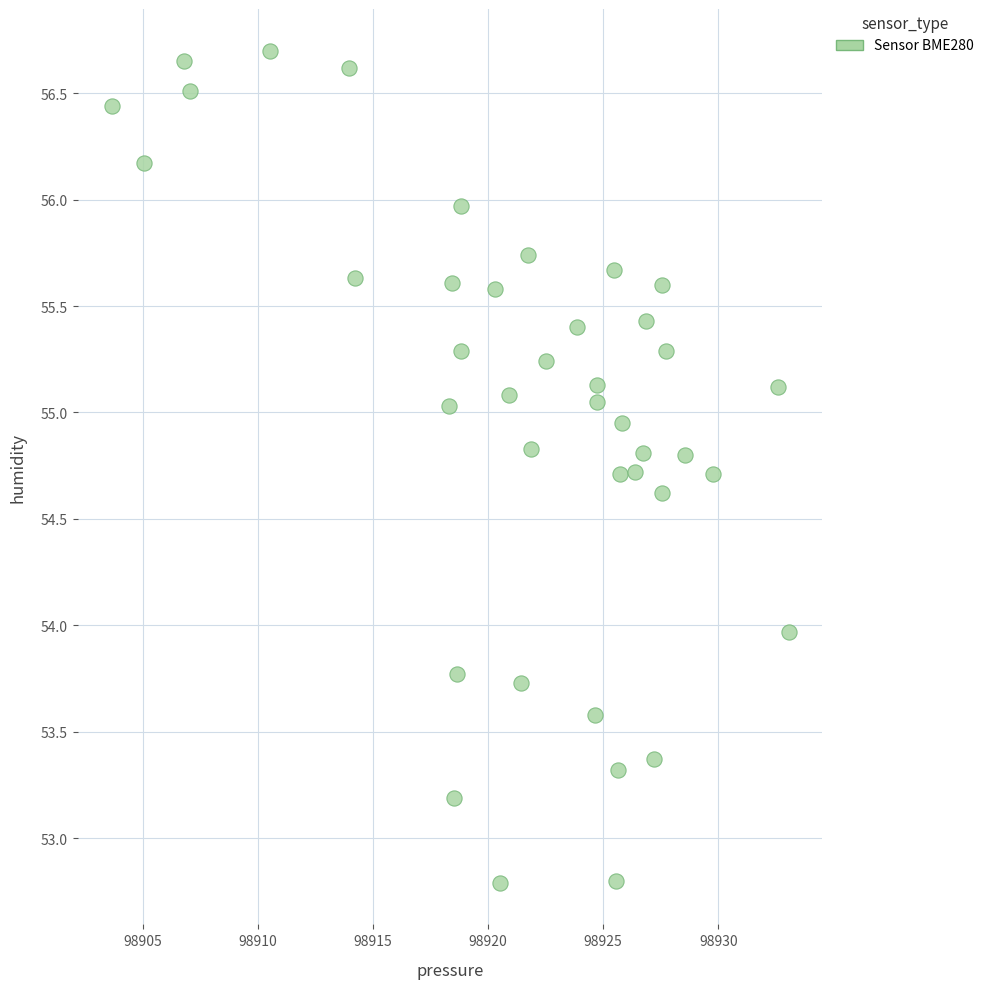

What is the range of X values (max minus min)?

29.4